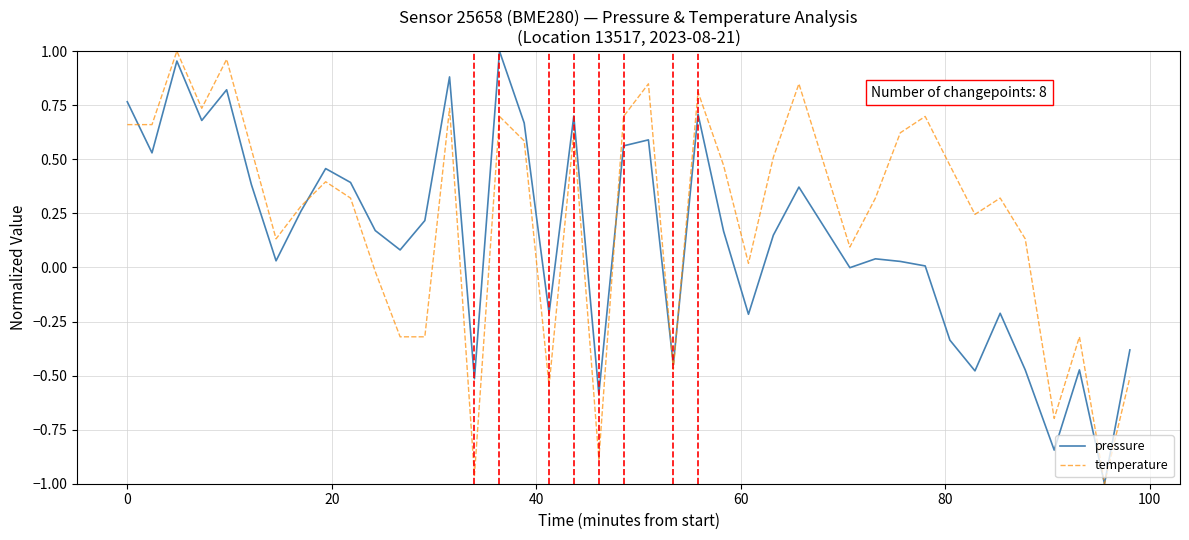

Which series has the largest total across all categories?

temperature